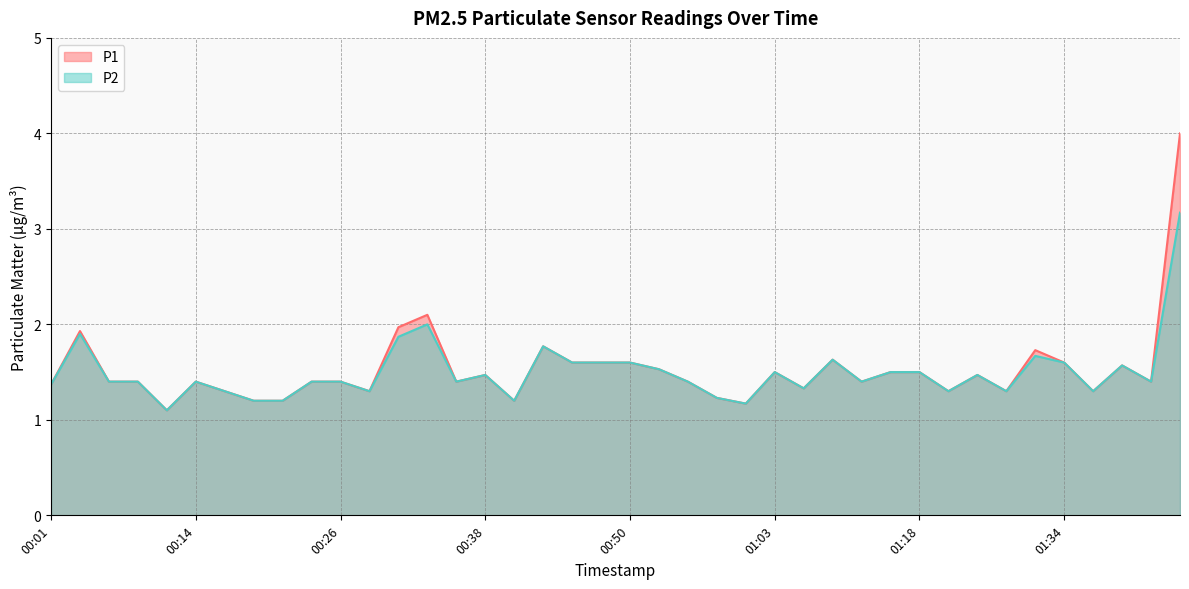

Between 00:48 and 01:08, which series saw the biggest shift?

P1